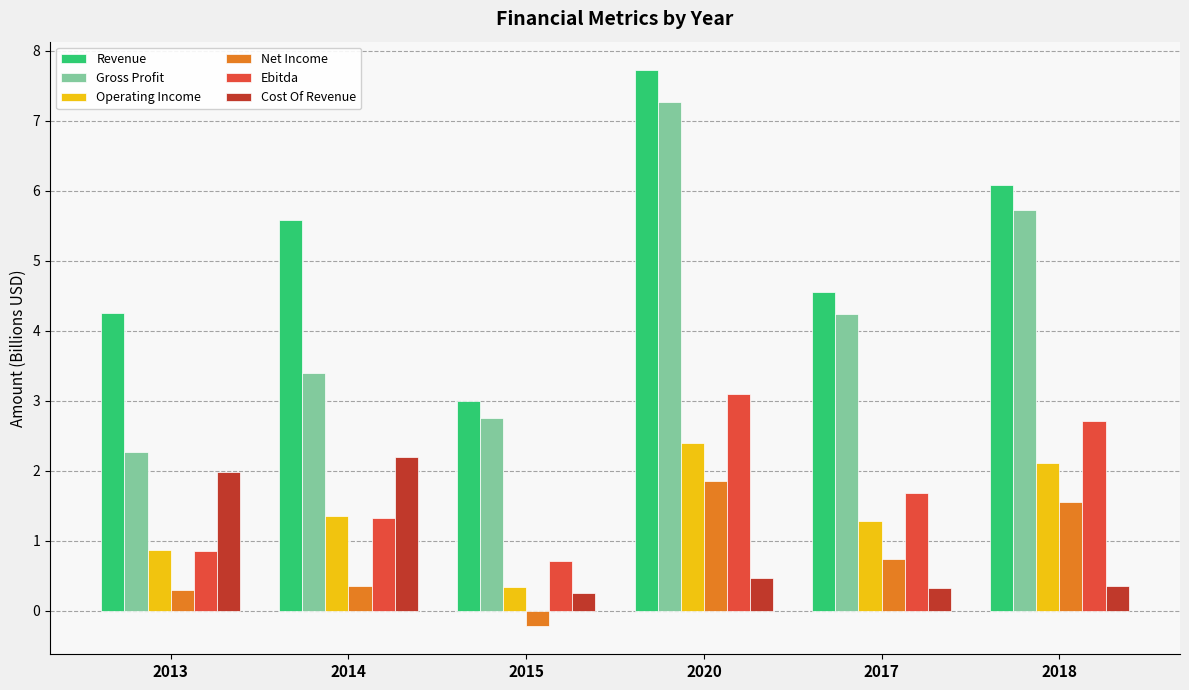

How many groups of bars are there?

6